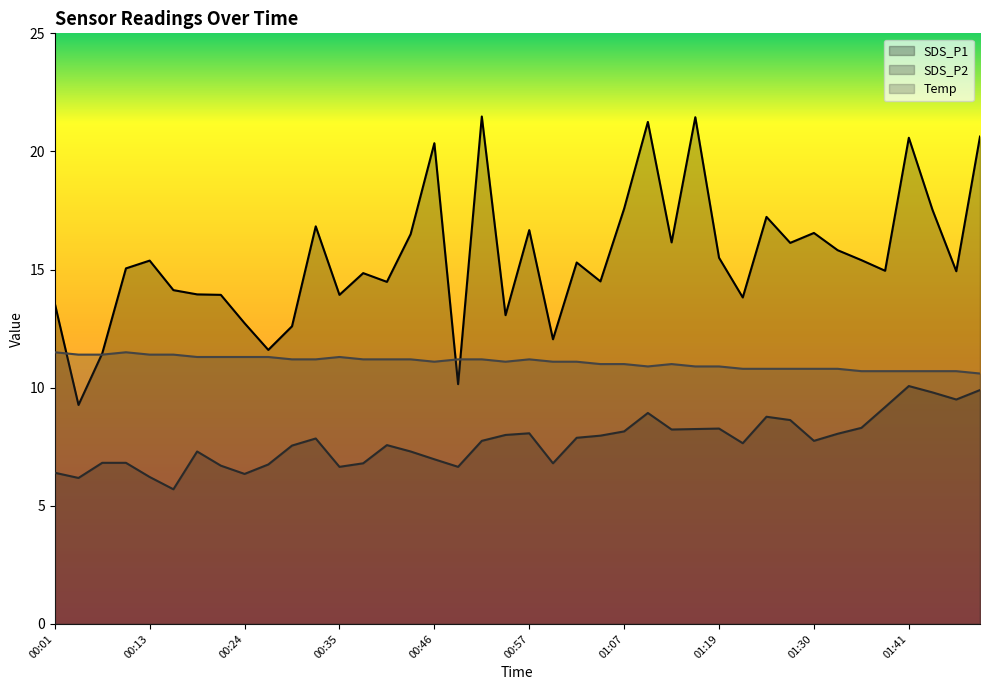

Is the value of SDS_P2 at 01:24 greater than the value of SDS_P1 at 00:15?

No